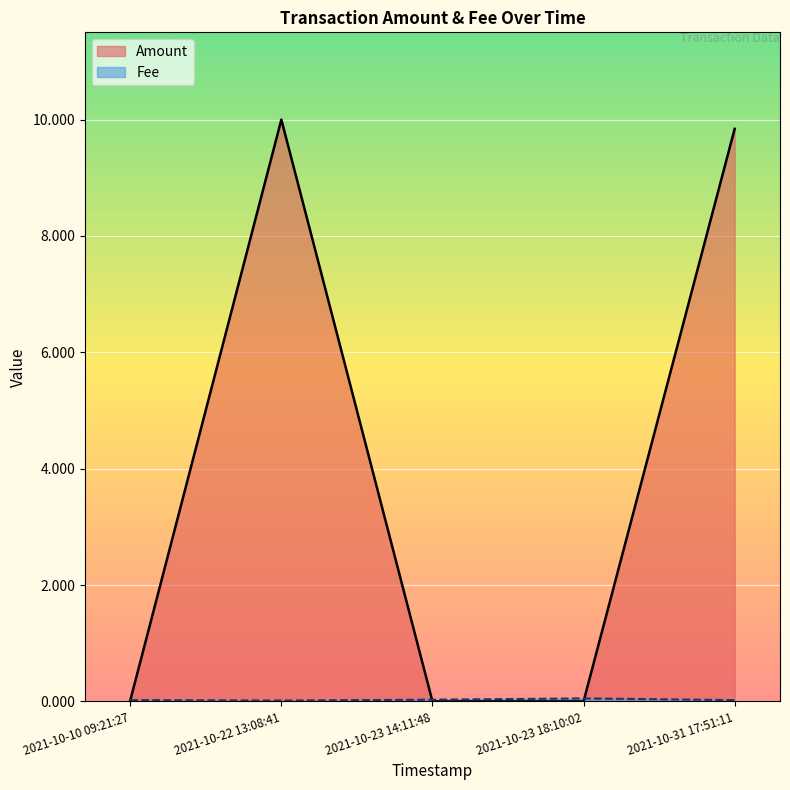

What is the difference between the highest and lowest values at 2021-10-22 13:08:41?

10.0